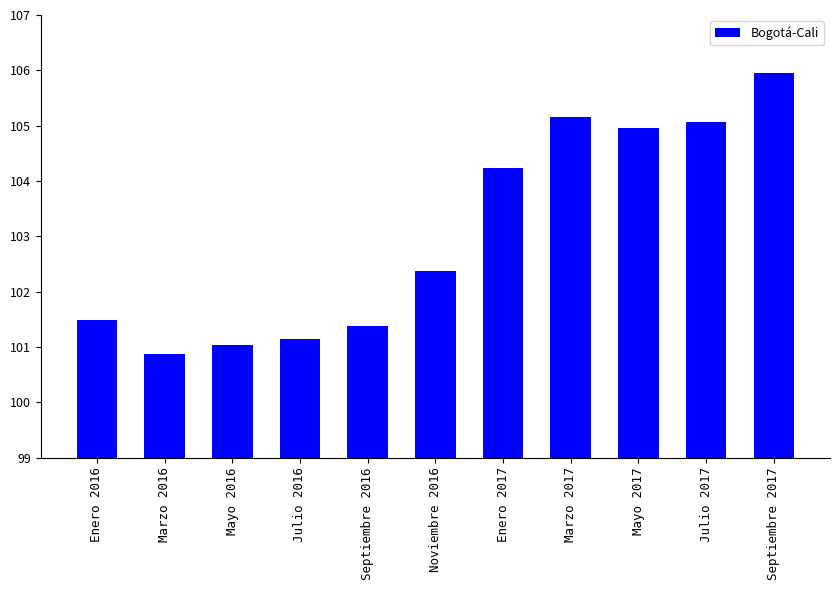

Rank the categories by value from highest to lowest.

Septiembre 2017, Marzo 2017, Julio 2017, Mayo 2017, Enero 2017, Noviembre 2016, Enero 2016, Septiembre 2016, Julio 2016, Mayo 2016, Marzo 2016